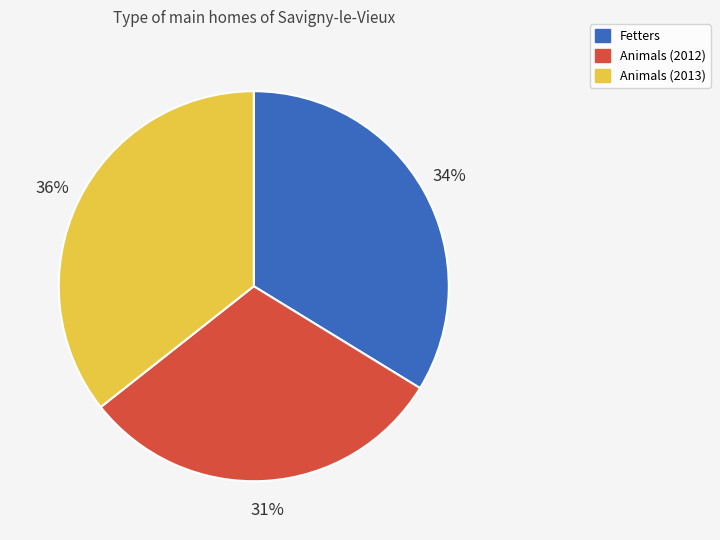

How many slices are in this pie chart?

3